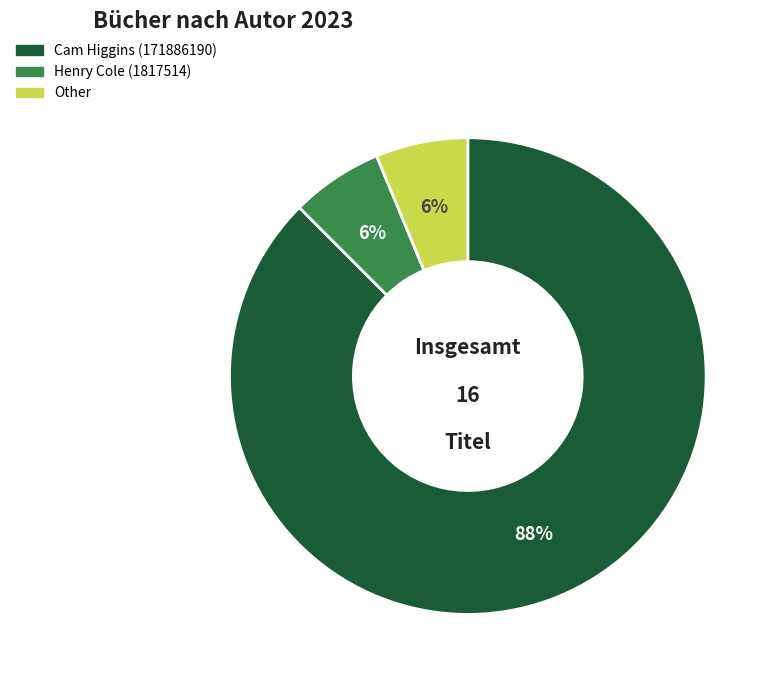

Is there any slice that represents more than half of the pie?

Yes